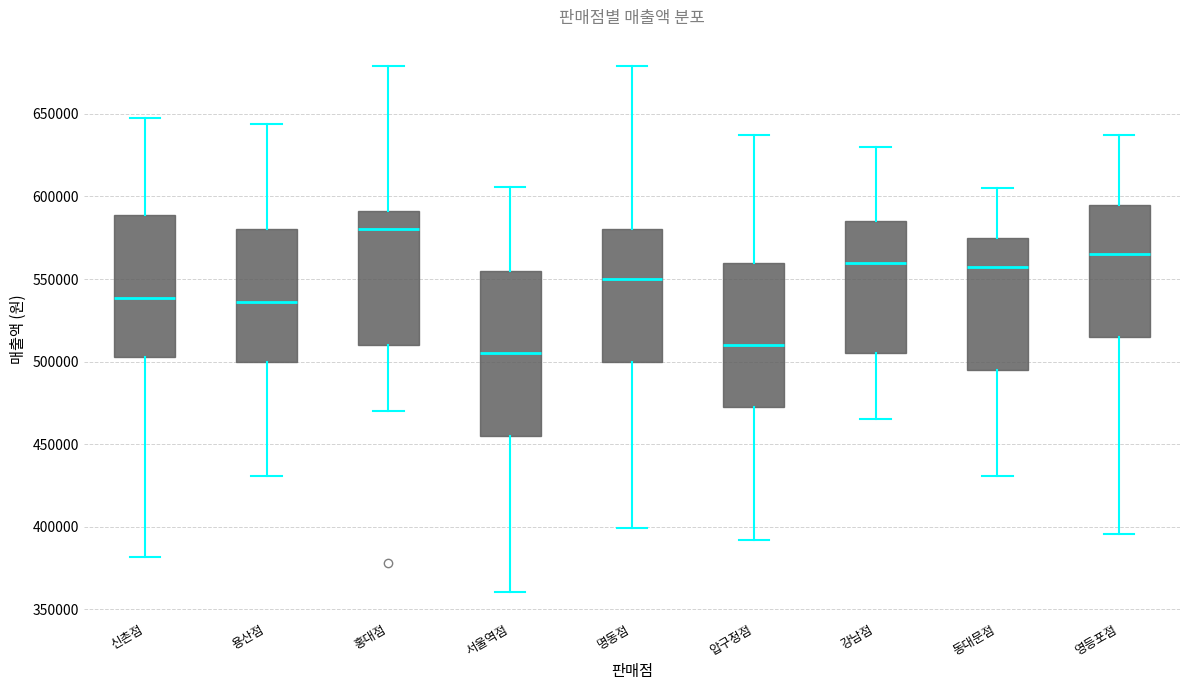

Where is the upper edge of the box for 용산점 on the y-axis? The values are not printed on the chart, so give them approximately, as read against the axis.

580000